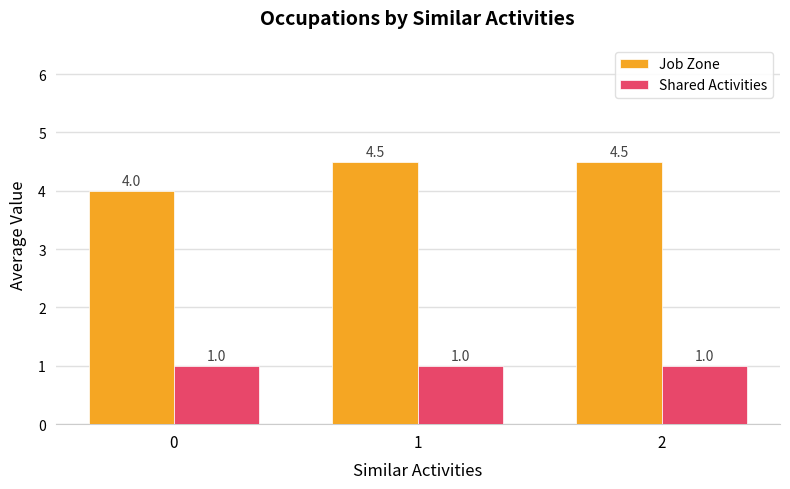

Which series has the largest range (max minus min)?

Job Zone